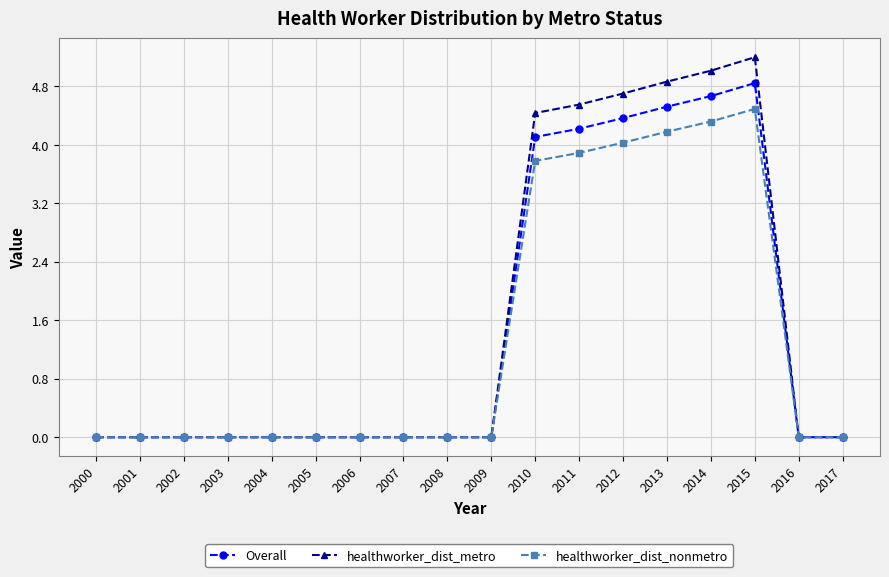

List the series in order of their overall mean, highest first.

healthworker_dist_metro, Overall, healthworker_dist_nonmetro